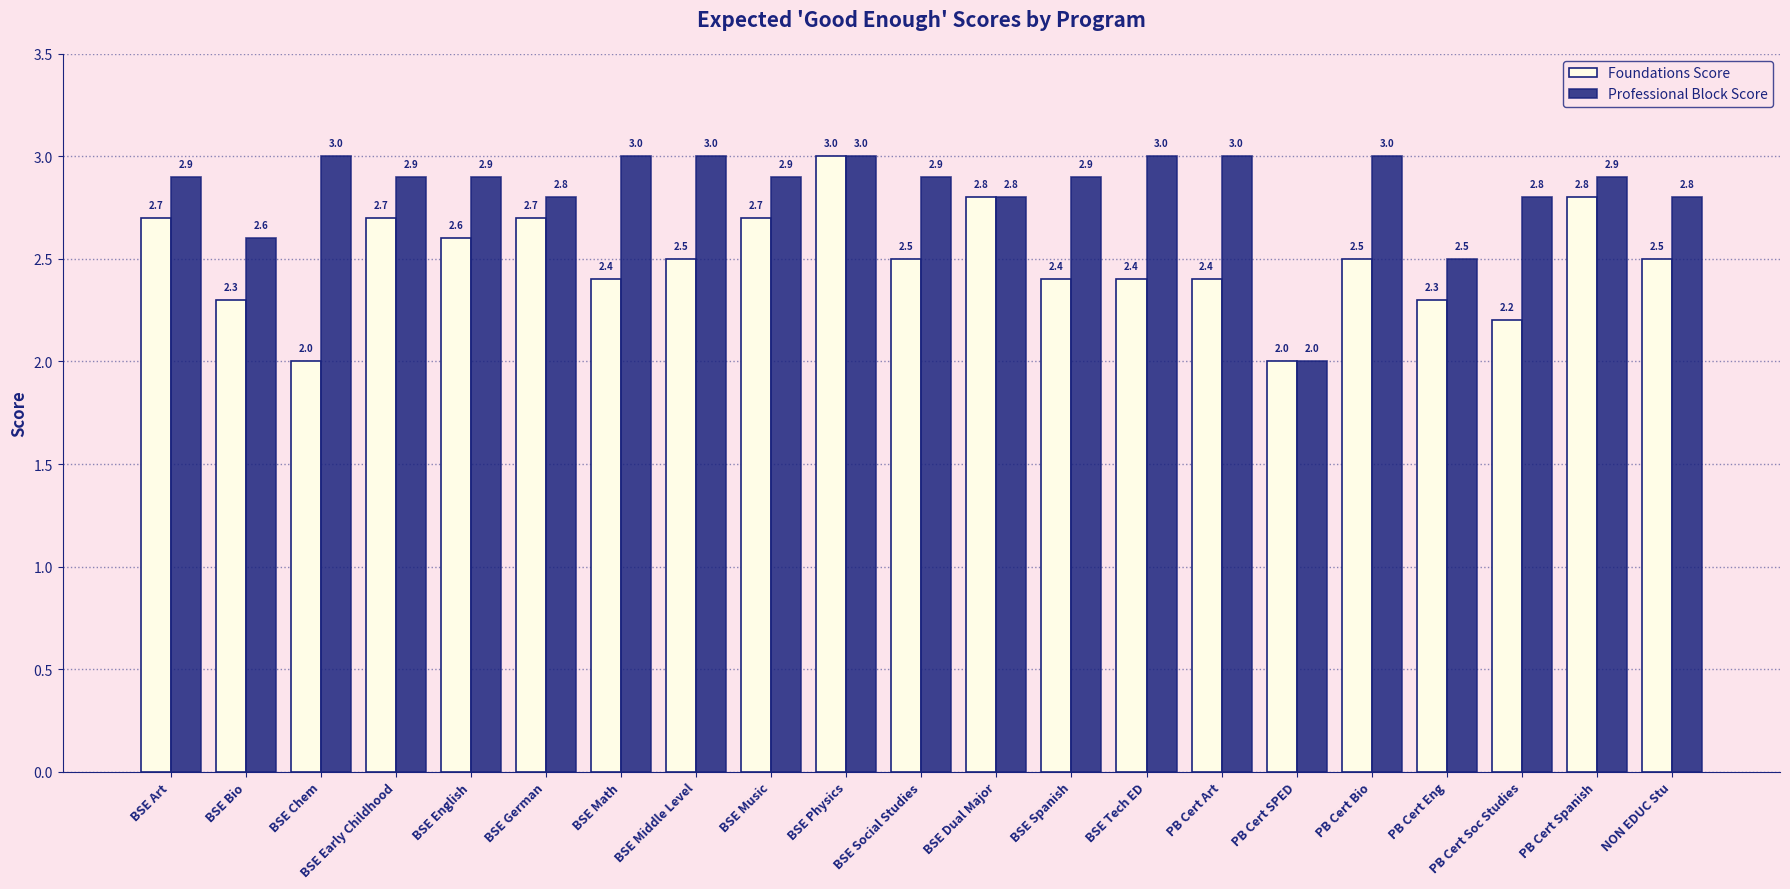

List the series in order of their overall mean, highest first.

Professional Block Score, Foundations Score